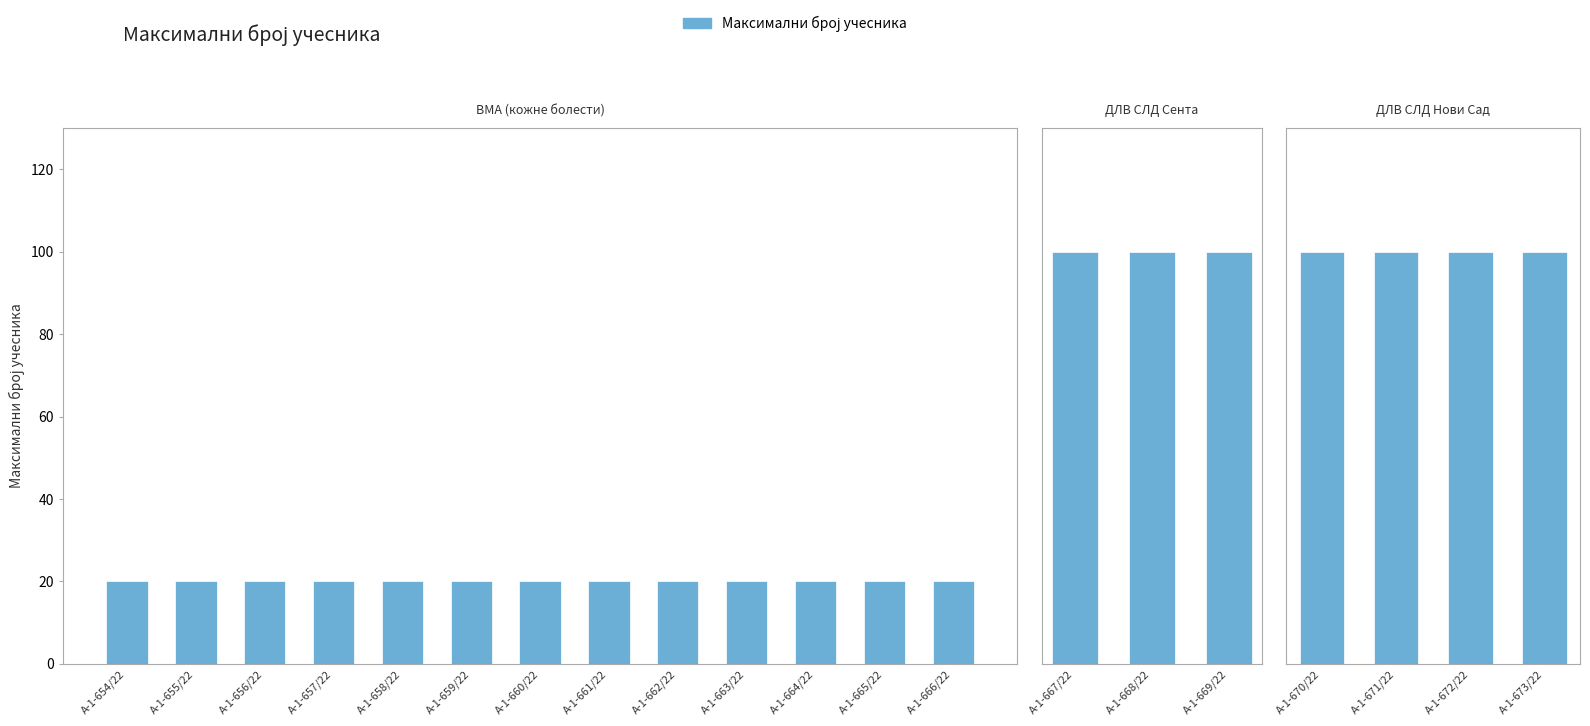

What is the change in value from А-1-663/22 to А-1-670/22?

+80